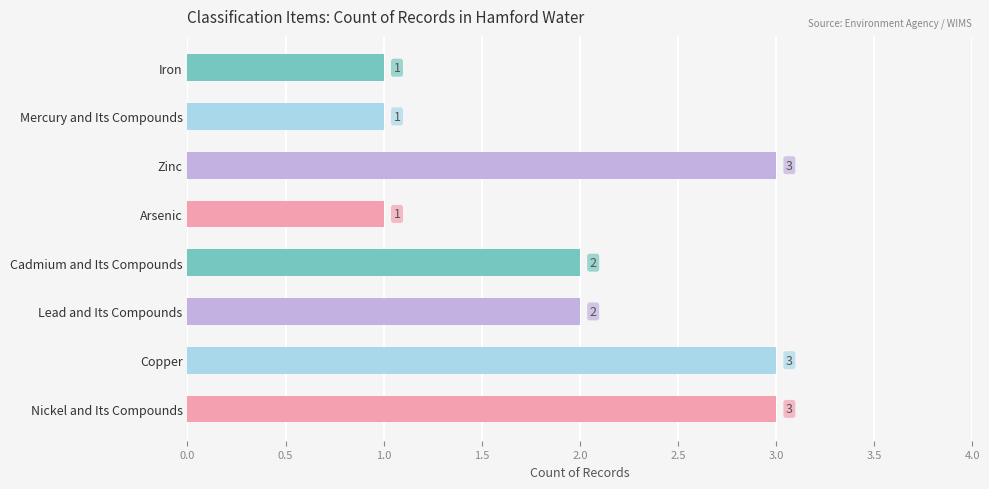

Approximately how many times larger is the value at Mercury and Its Compounds compared to Arsenic?

1.0